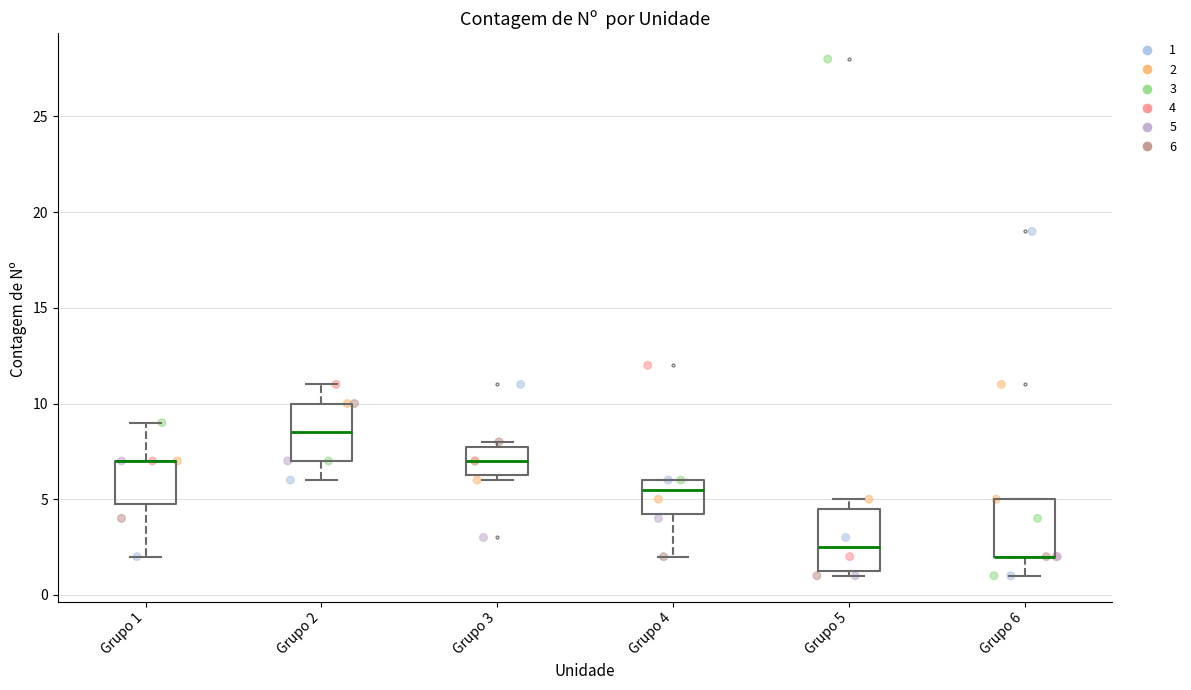

Reading left to right, transcribe this box plot: for each box, give where its median line is, the range the box spans, and where its two whiskers end, as read against the y-axis. The values are not printed on the chart, so give them approximately, as read against the axis.

Grupo 1: median 7.0 (drawn on the box's upper edge), box 5.0 to 7.0, whiskers 2.0 to 9.0
Grupo 2: median 8.5, box 7.0 to 10.0, whiskers 6.0 to 11.0
Grupo 3: median 7.0, box 6.5 to 8.0, whiskers 6.0 to 8.0 (just above the box's upper edge)
Grupo 4: median 5.5, box 4.5 to 6.0, whiskers 2.0 to 6.0
Grupo 5: median 2.5, box 1.5 to 4.5, whiskers 1.0 to 5.0
Grupo 6: median 2.0 (drawn on the box's lower edge), box 2.0 to 5.0, whiskers 1.0 to 5.0